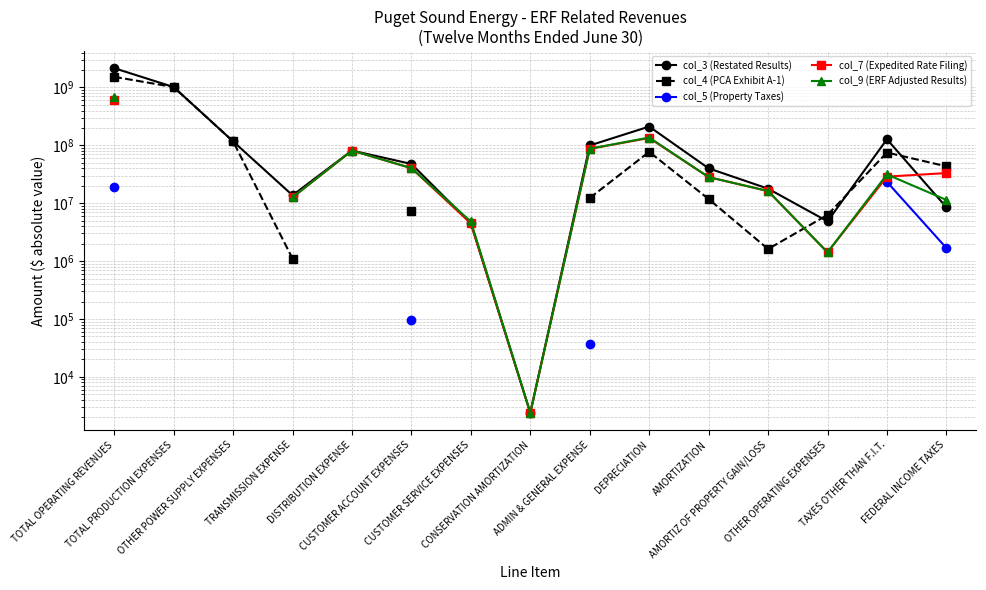

Does the chart display data point markers on the line(s)?

Yes